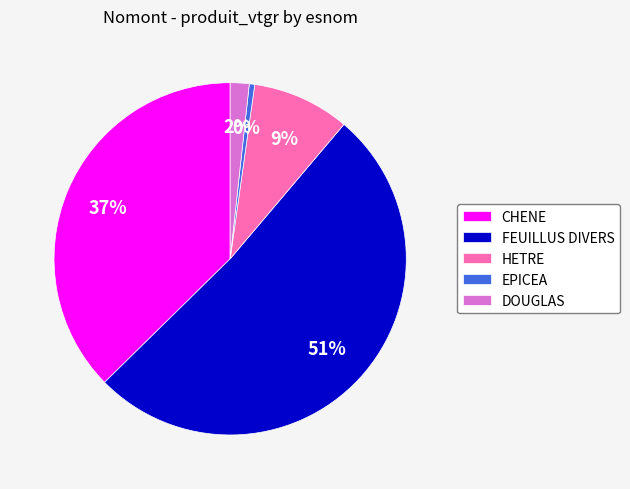

To the nearest percent, what is the difference between the FEUILLUS DIVERS and CHENE slice percentages?

14%